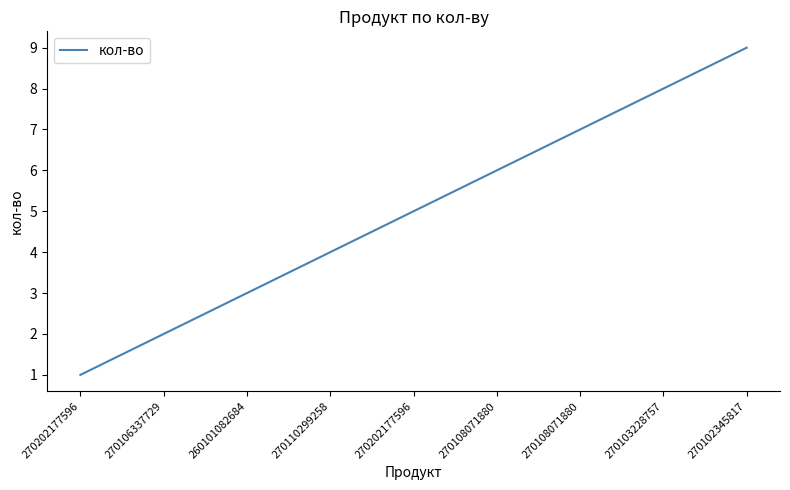

Is it true that the value at 270202177596 is 1?

False